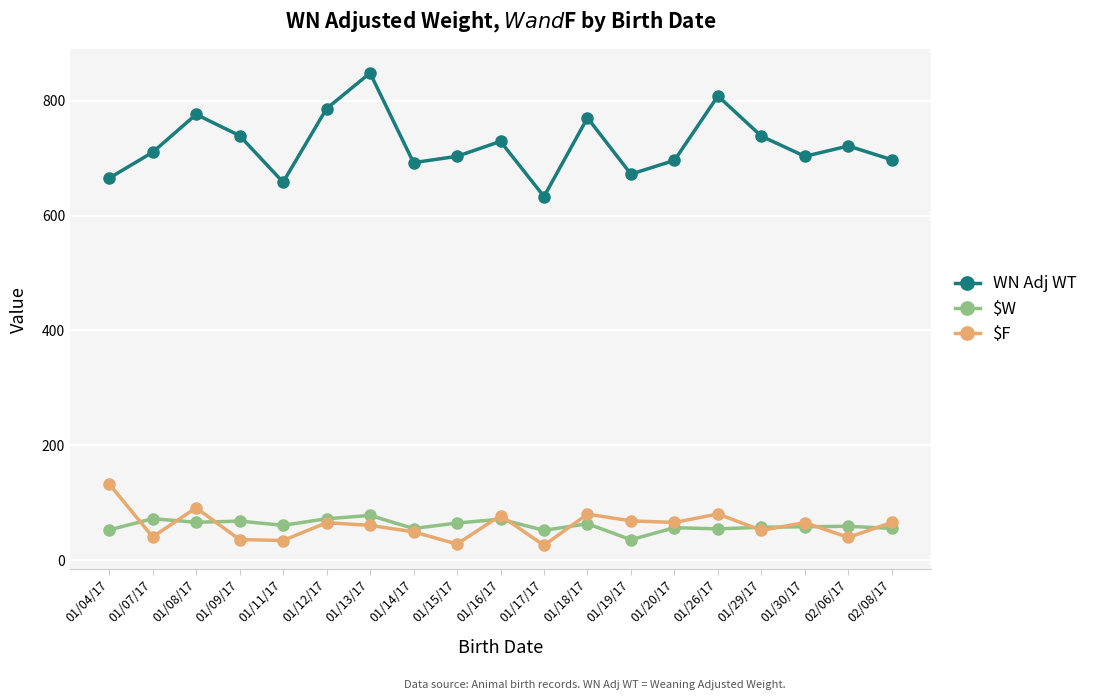

At which category does WN Adj WT reach its first local valley?

01/11/17